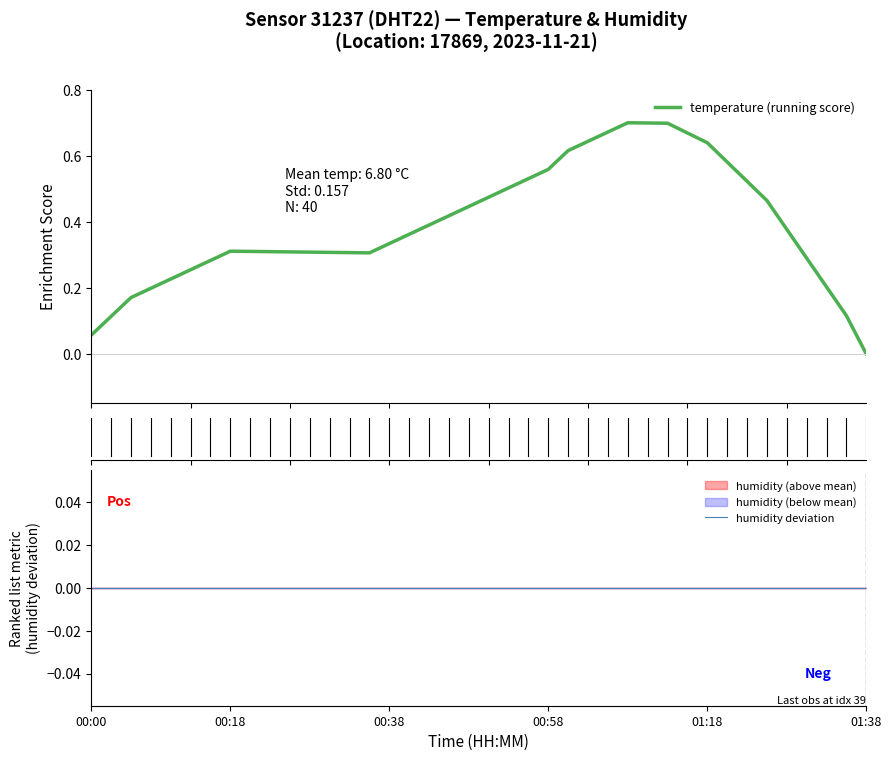

What is the value of the temperature (running score) point at the 13th from the left?

0.3